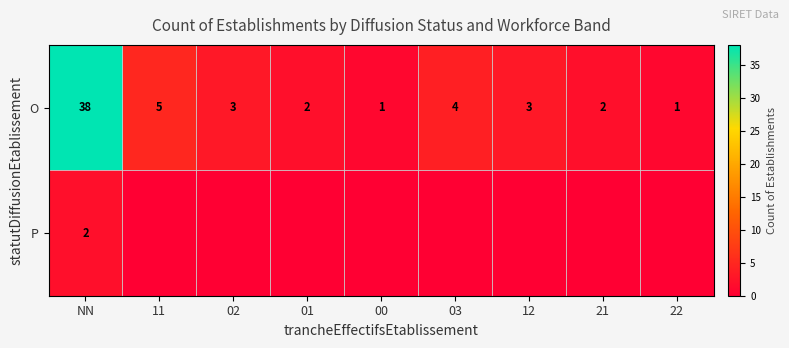

How many series are shown in this chart?

2